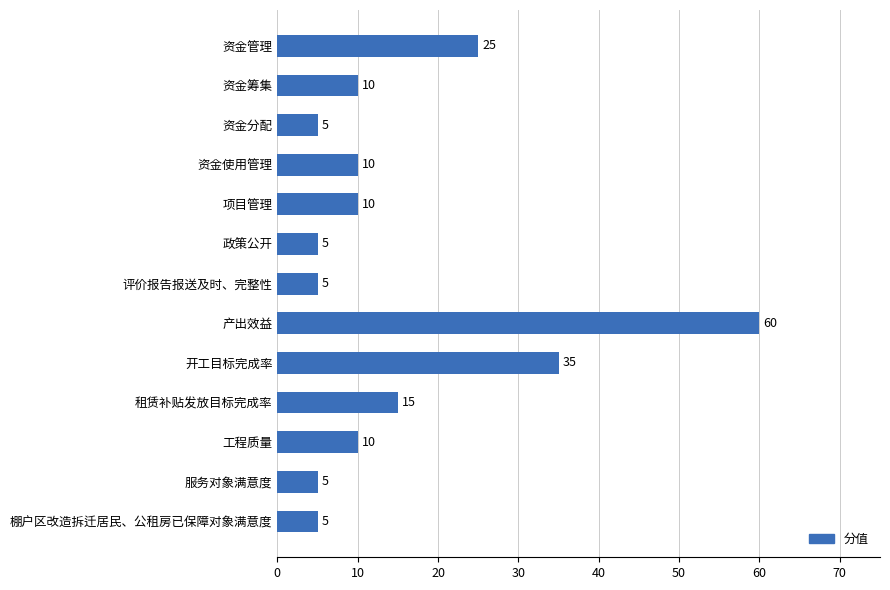

What value does the data have at 开工目标完成率?

35